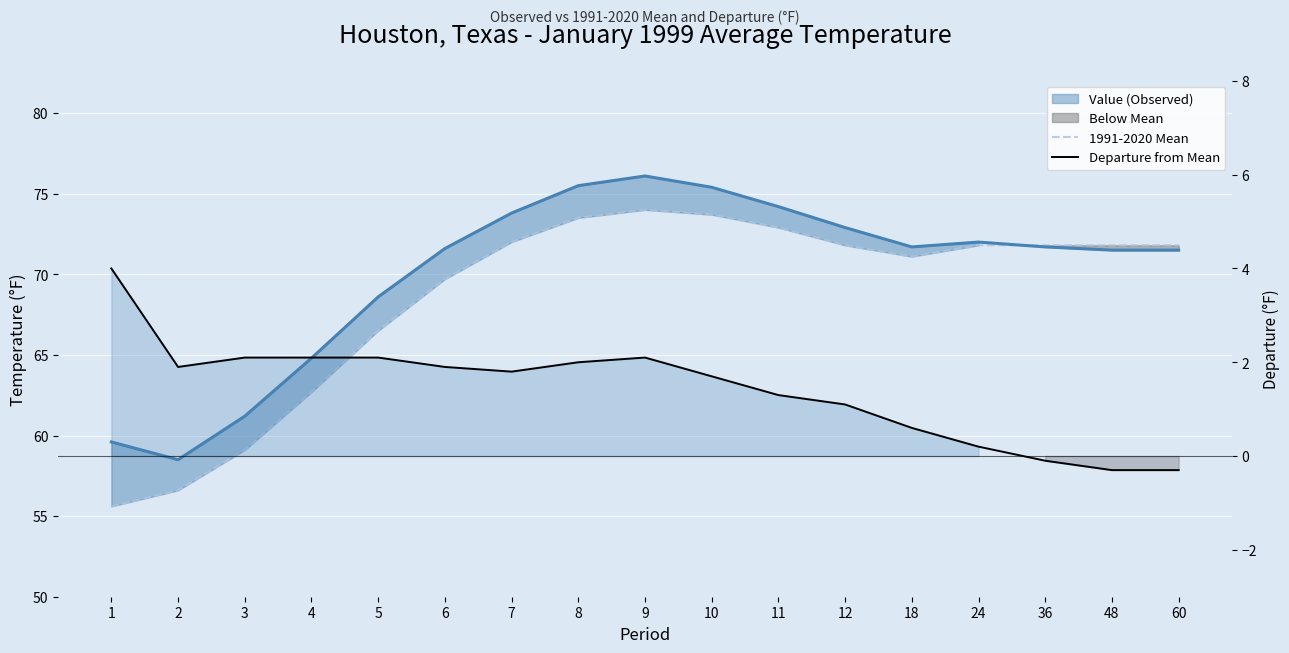

Reading left to right, transcribe all the data shown in this chart.

1991-2020 Mean: 1=55.6	2=56.6	3=59.1	4=62.7	5=66.5	6=69.7	7=72.0	8=73.5	9=74.0	10=73.7	11=72.9	12=71.8	18=71.1	24=71.8	36=71.8	48=71.8	60=71.8
Departure from Mean: 1=4.0	2=1.9	3=2.1	4=2.1	5=2.1	6=1.9	7=1.8	8=2.0	9=2.1	10=1.7	11=1.3	12=1.1	18=0.6	24=0.2	36=-0.1	48=-0.3	60=-0.3